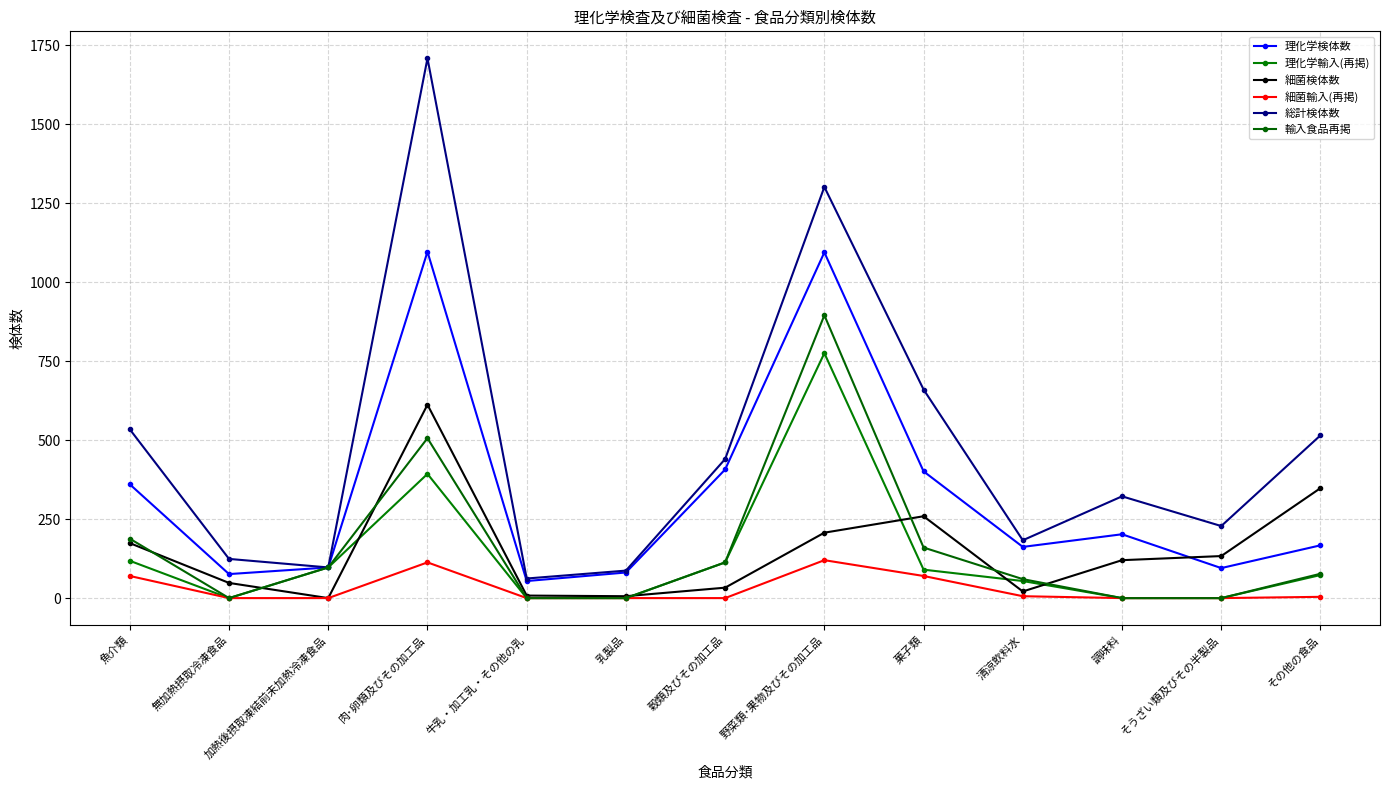

Is the value of 理化学検体数 at 牛乳・加工乳・その他の乳 greater than the value of 総計検体数 at 肉･卵類及びその加工品?

No